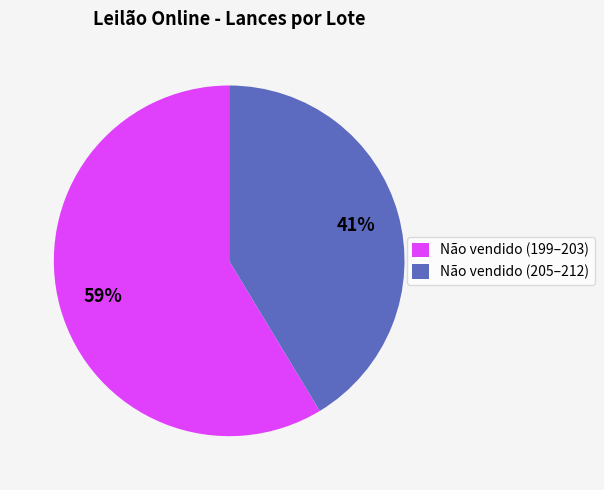

True or false: Não vendido (199–203) accounts for 46% of the total.

False